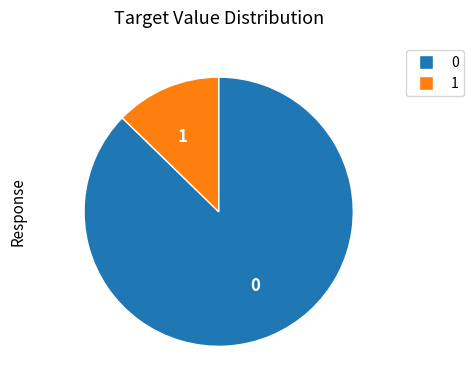

How many segments does this pie chart have?

2